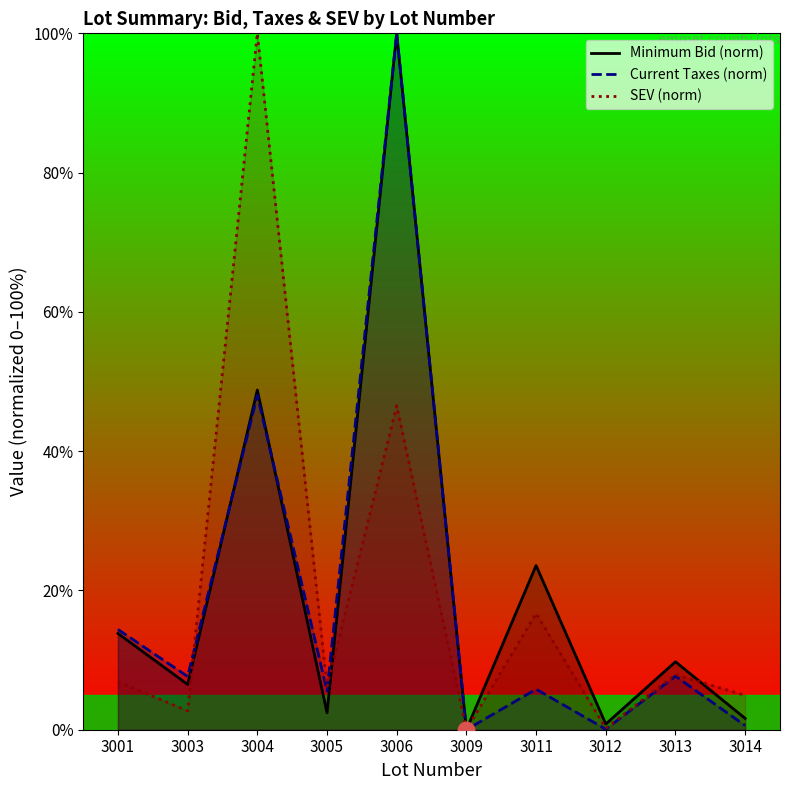

Reading right to left, transcribe all the data shown in this chart.

Minimum Bid (norm): 3014=1.6	3013=9.8	3012=0.8	3011=23.6	3009=0.0	3006=100.0	3005=2.4	3004=48.8	3003=6.5	3001=13.8
Current Taxes (norm): 3014=0.6	3013=7.7	3012=0.1	3011=5.8	3009=0.0	3006=100.0	3005=5.6	3004=48.0	3003=7.6	3001=14.4
SEV (norm): 3014=4.9	3013=7.9	3012=0.2	3011=16.7	3009=0.0	3006=46.5	3005=6.2	3004=100.0	3003=2.7	3001=6.9